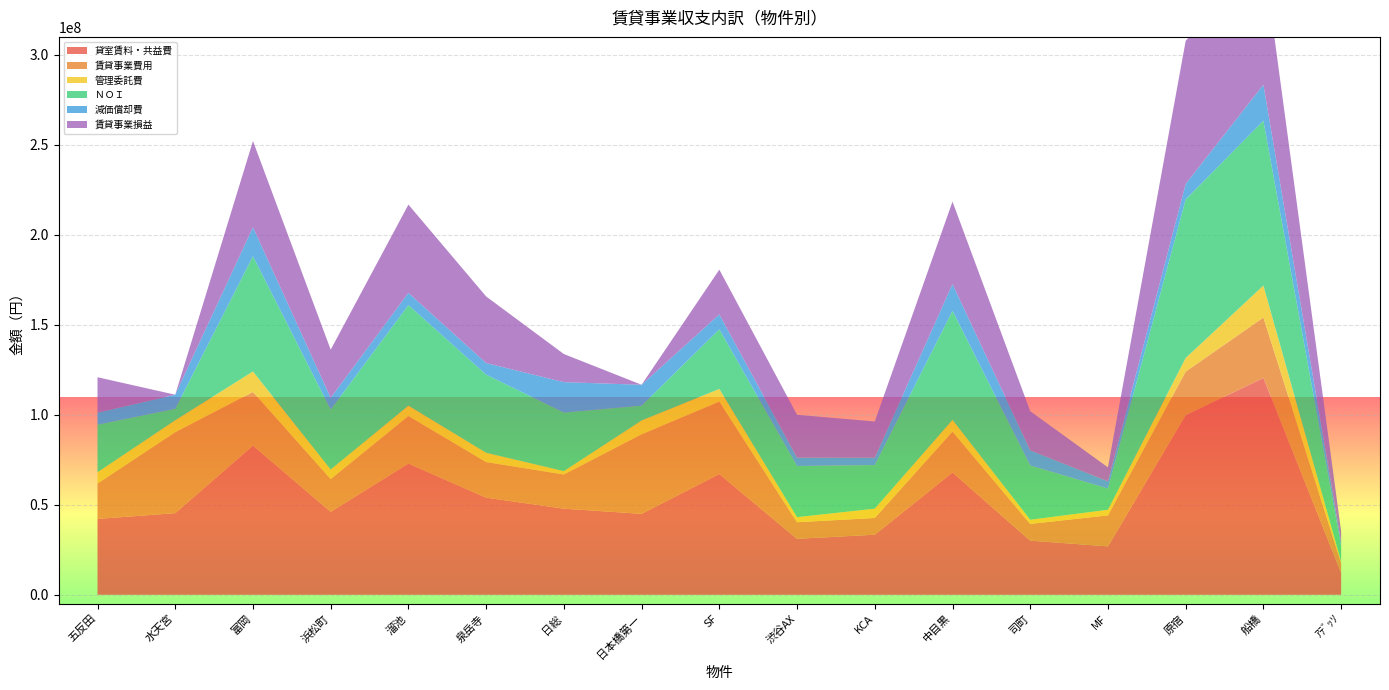

Reading left to right, what are all the values shown in this chart?

貸室賃料・共益費: 五反田=42141458	水天宮=45366768	富岡=82843908	浜松町=46117933	溜池=72873613	泉岳寺=53952546	日総=47842080	日本橋第一=44977006	SF=67042377	渋谷AX=31102329	KCA=33368677	中目黒=67920636	司町=30069024	MF=26892995	原宿=99829364	船橋=120437928	ｱﾃﾞｯｿ=12222060
賃貸事業費用: 五反田=19656094	水天宮=44934470	富岡=29833863	浜松町=18160436	溜池=26439922	泉岳寺=19782912	日総=19001371	日本橋第一=44170387	SF=40267540	渋谷AX=9201383	KCA=9295956	中目黒=22709713	司町=9289332	MF=17239852	原宿=24177427	船橋=33617830	ｱﾃﾞｯｿ=5371106
管理委託費: 五反田=6284235	水天宮=6680796	富岡=11400282	浜松町=5327671	溜池=5781446	泉岳寺=5161651	日総=1865000	日本橋第一=7712597	SF=7069171	渋谷AX=2815750	KCA=5171060	中目黒=6551530	司町=2324286	MF=3101655	原宿=7580065	船橋=17766010	ｱﾃﾞｯｿ=891470
ＮＯＩ: 五反田=26393823	水天宮=6323122	富岡=64030195	浜松町=33292078	溜池=55854876	泉岳寺=43431215	日総=32526269	日本橋第一=8211211	SF=33141496	渋谷AX=28437434	KCA=24235621	中目黒=60634480	司町=30164821	MF=11776294	原宿=88102167	船橋=91590439	ｱﾃﾞｯｿ=8361416
減価償却費: 五反田=6738420	水天宮=7855996	富岡=16105043	浜松町=6554145	溜池=6812946	泉岳寺=6440713	日総=16915724	日本橋第一=11619701	SF=8282418	渋谷AX=4653981	KCA=4103714	中目黒=14854593	司町=8425352	MF=4015709	原宿=8612934	船橋=20015238	ｱﾃﾞｯｿ=2281796
賃貸事業損益: 五反田=19655403	水天宮=-1532874	富岡=47925152	浜松町=26737933	溜池=49041930	泉岳寺=36990502	日総=15610545	日本橋第一=-3408490	SF=24859078	渋谷AX=23783453	KCA=20131907	中目黒=45779887	司町=21739469	MF=7760585	原宿=79489233	船橋=71575201	ｱﾃﾞｯｿ=6079620